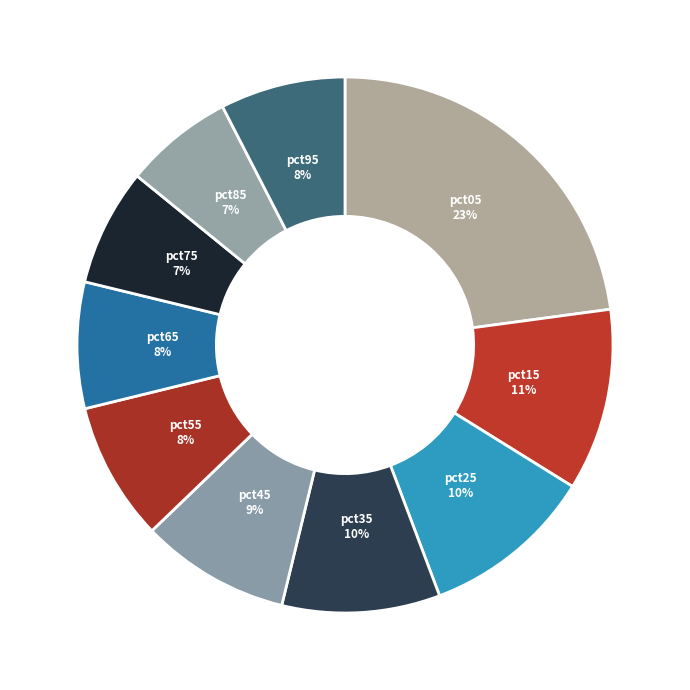

Which has a higher value, pct65 or pct05?

pct05